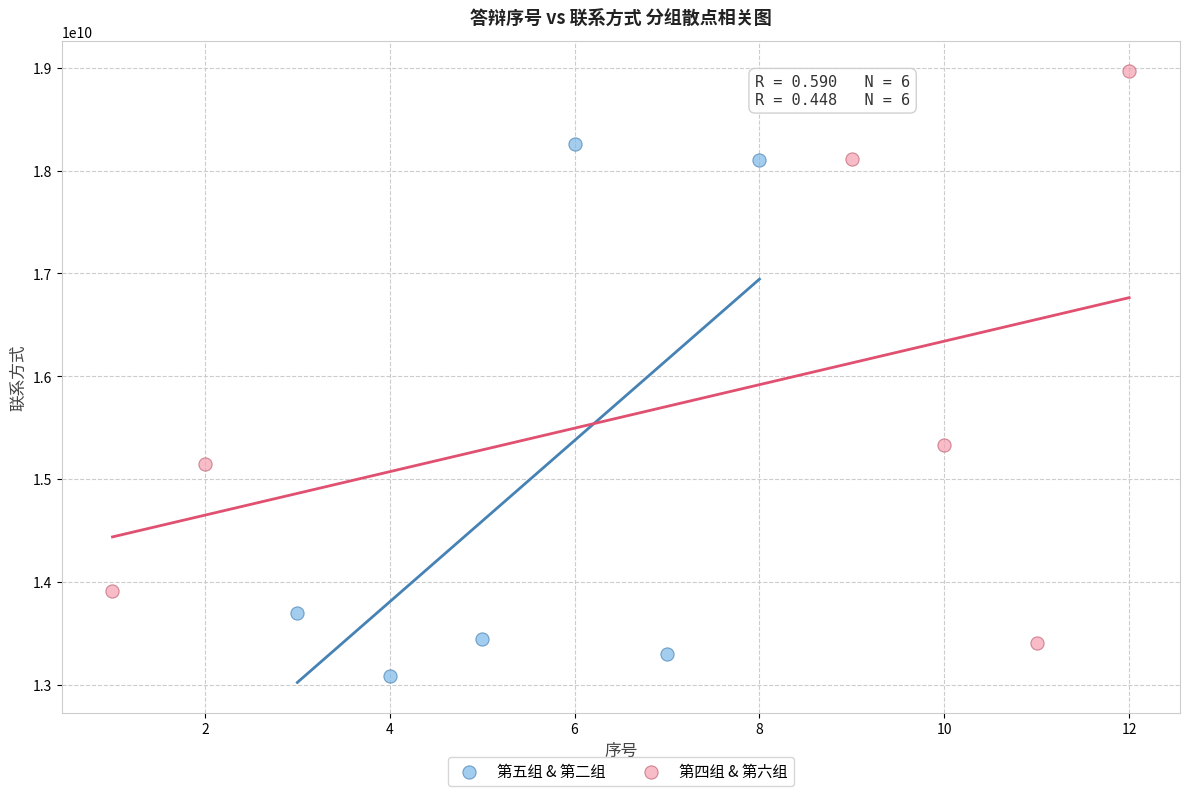

Which series contains the lowest Y value?

第五组 & 第二组